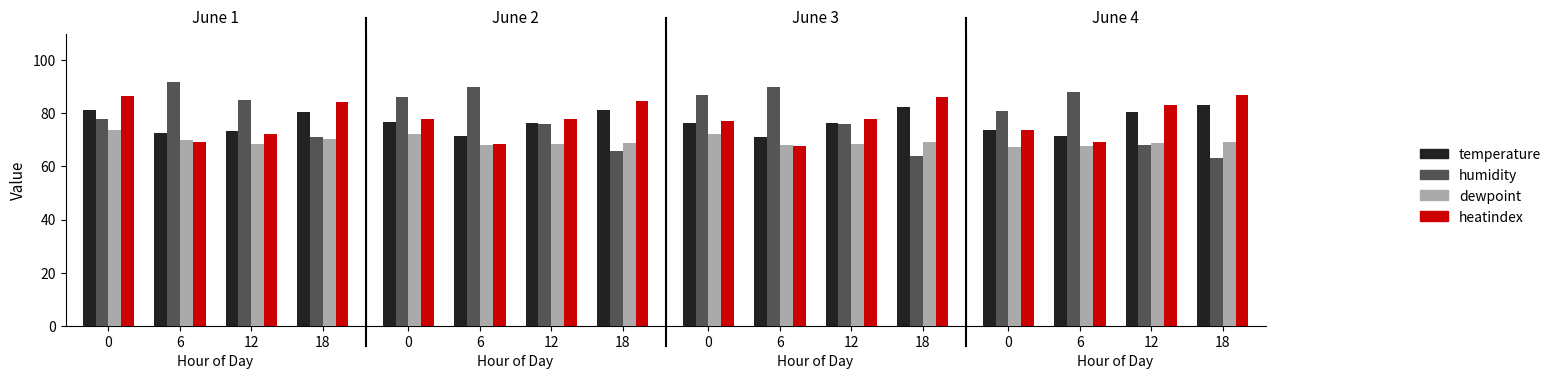

At which category is the sum across all series the highest?

18